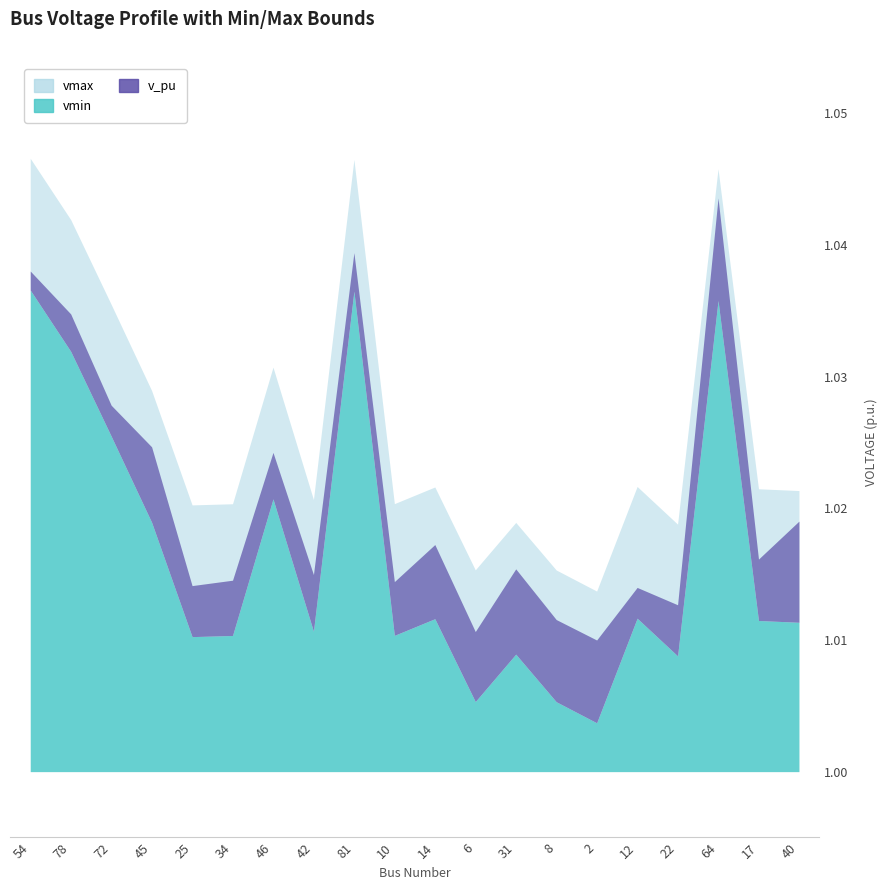

Does the chart display data point markers on the line(s)?

No